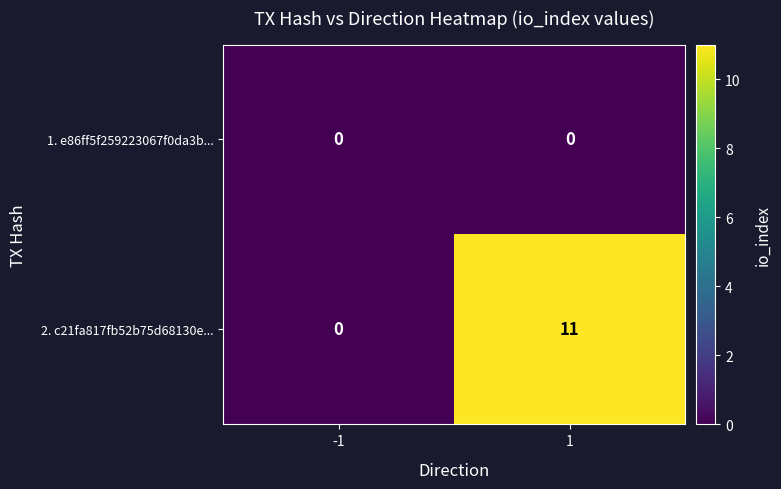

Which series has the largest range (max minus min)?

2. c21fa817fb52b75d68130e...